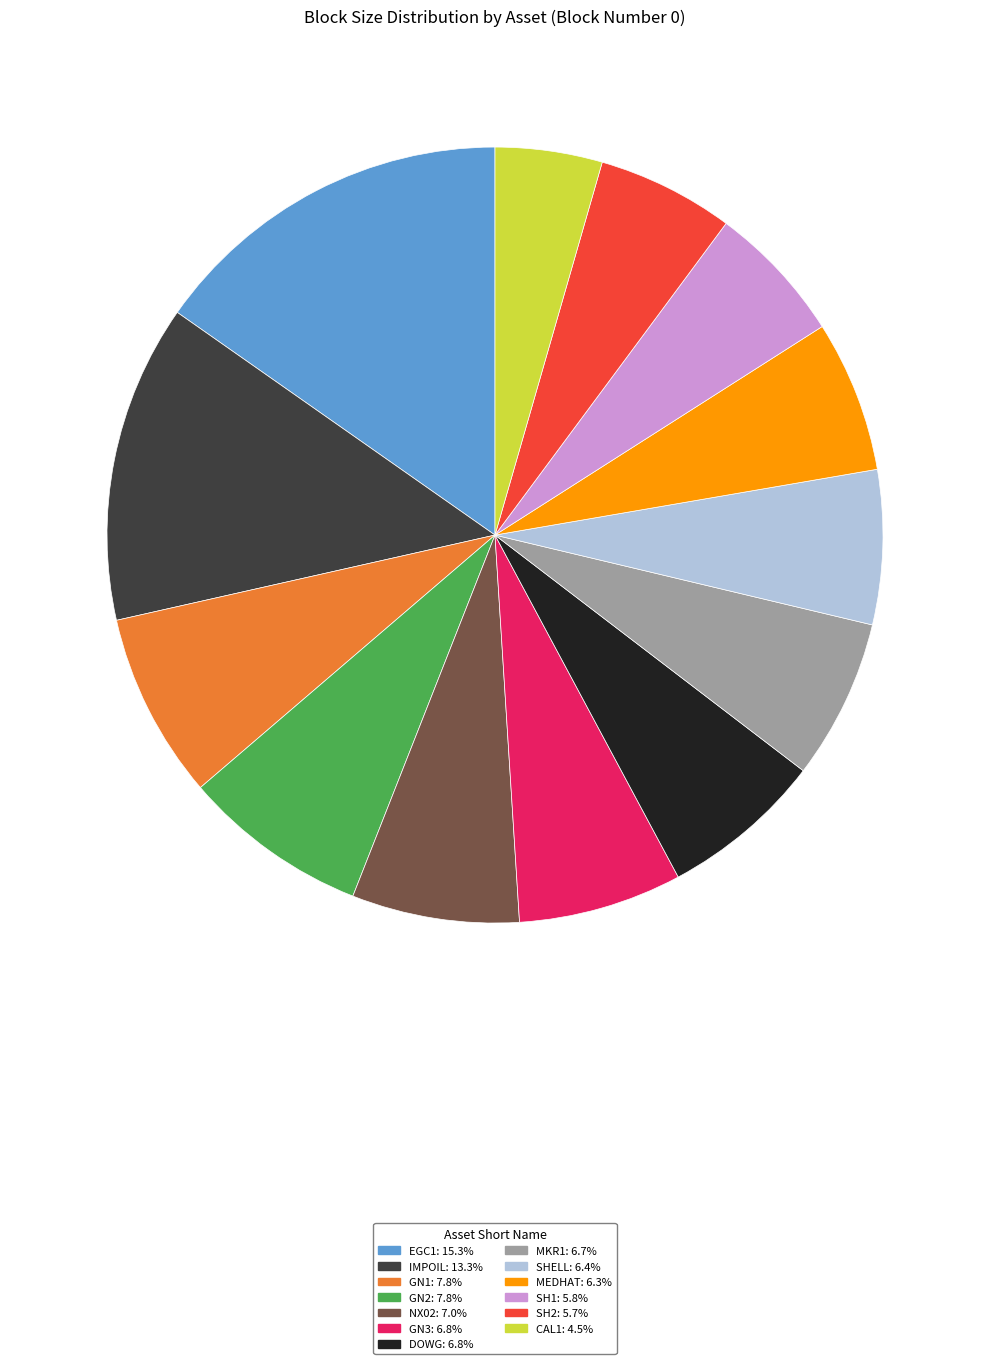

Count the number of slices in the pie.

13